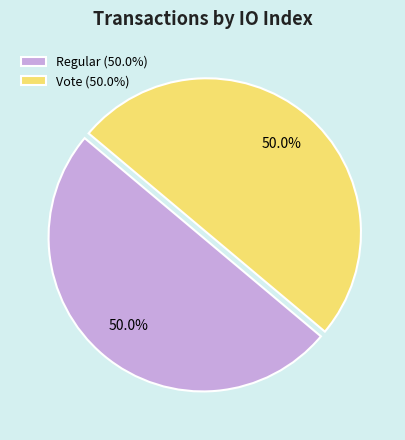

Approximately how many times larger is the value at Regular (50.0%) compared to Vote (50.0%)?

1.0